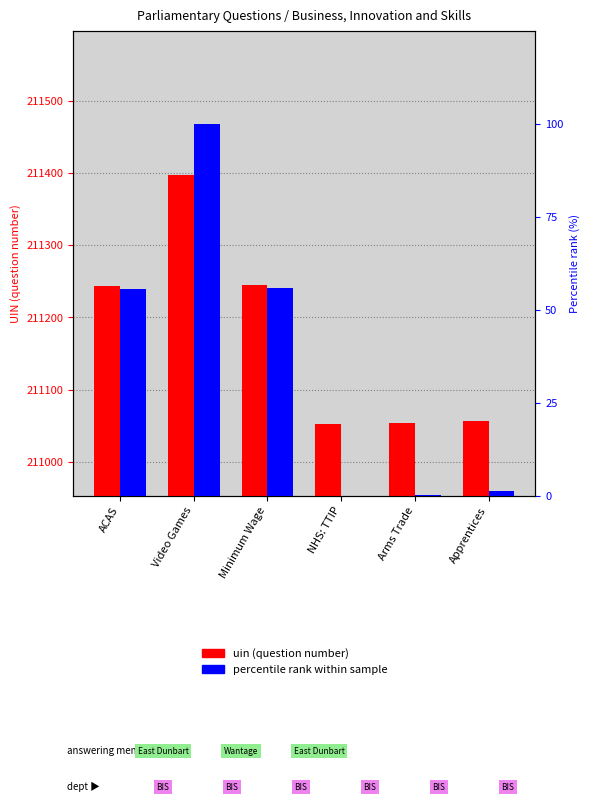

Rank the categories by percentile rank within sample value from highest to lowest.

Video Games, Minimum Wage, ACAS, Apprentices, Arms Trade, NHS: TTIP